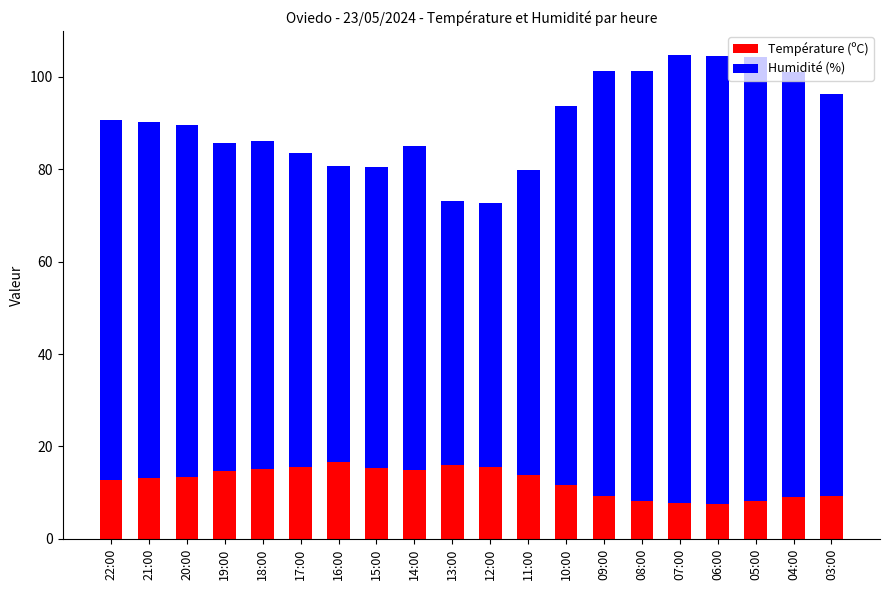

What is the total value across all series at 06:00?

104.6